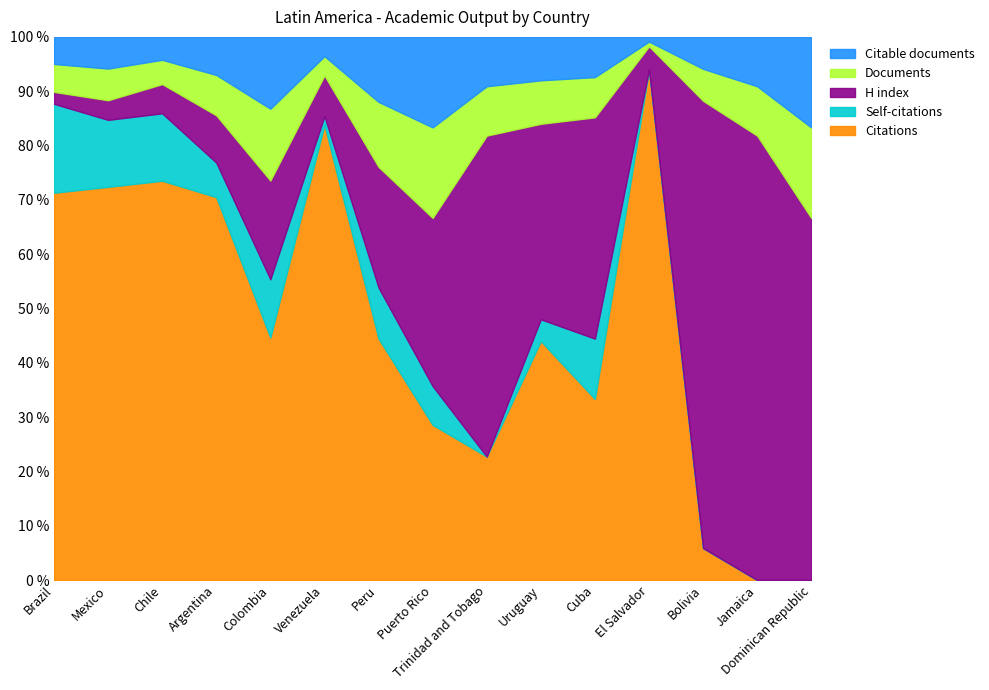

What is the label of the 10th point from the right?

Venezuela